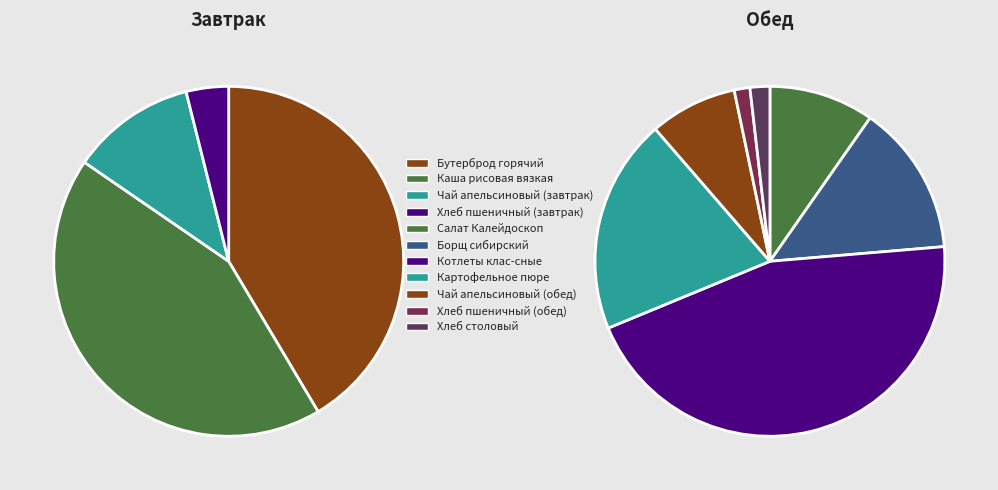

The Чай апельсиновый (завтрак) slice represents 1% of the pie. True or false?

False